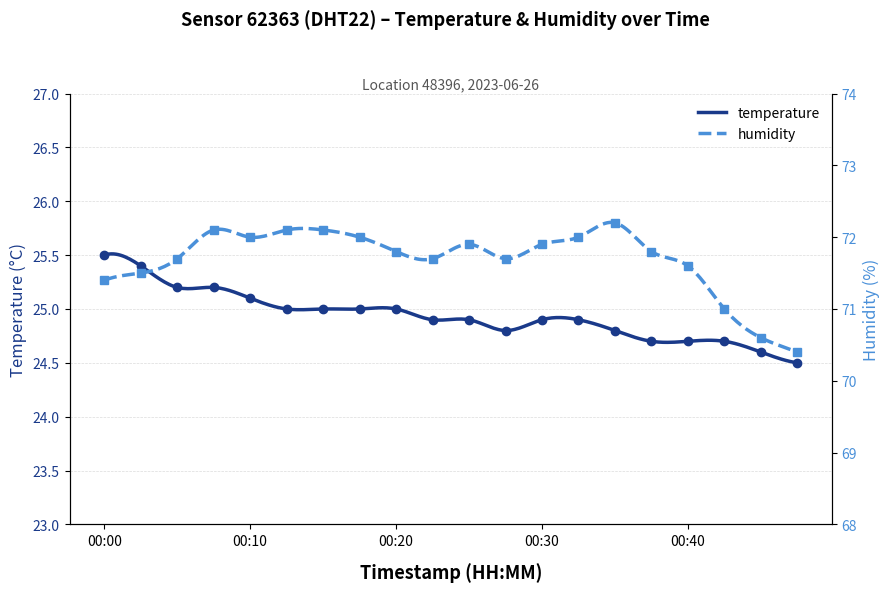

Reading right to left, list all the values displayed in this chart.

temperature: 00:47=24.5	00:45=24.6	00:42=24.7	00:40=24.7	00:37=24.7	00:35=24.8	00:32=24.9	00:30=24.9	00:27=24.8	00:25=24.9	00:23=24.9	00:20=25.0	00:18=25.0	00:15=25.0	00:13=25.0	00:10=25.1	00:08=25.2	00:05=25.2	00:03=25.4	00:00=25.5
humidity: 00:47=70.4	00:45=70.6	00:42=71.0	00:40=71.6	00:37=71.8	00:35=72.2	00:32=72.0	00:30=71.9	00:27=71.7	00:25=71.9	00:23=71.7	00:20=71.8	00:18=72.0	00:15=72.1	00:13=72.1	00:10=72.0	00:08=72.1	00:05=71.7	00:03=71.5	00:00=71.4